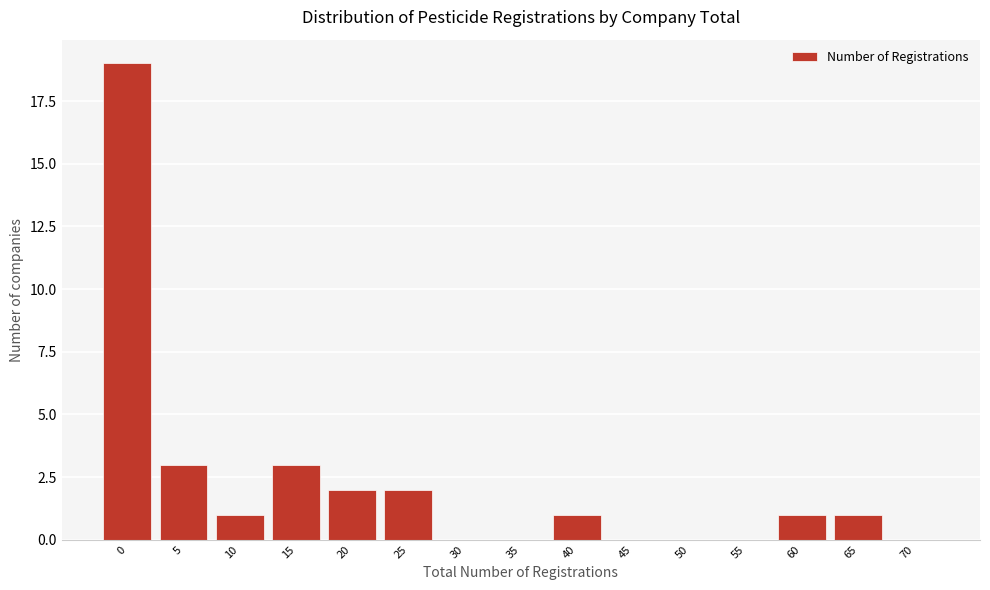

Reading right to left, transcribe all the data shown in this chart.

70=0	65=1	60=1	55=0	50=0	45=0	40=1	35=0	30=0	25=2	20=2	15=3	10=1	5=3	0=19